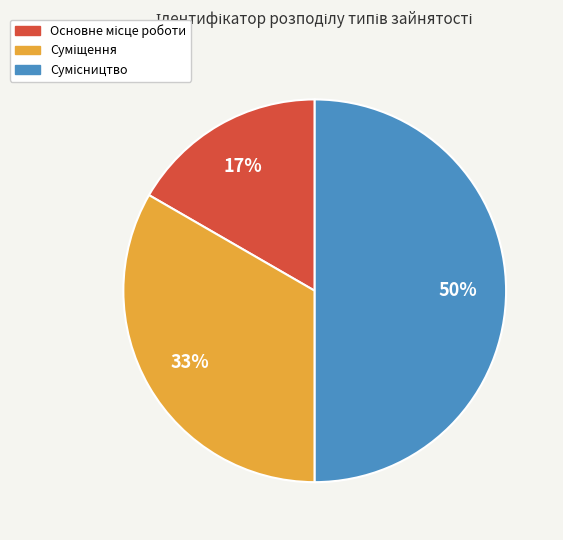

To the nearest percent, what is the average slice percentage?

33%